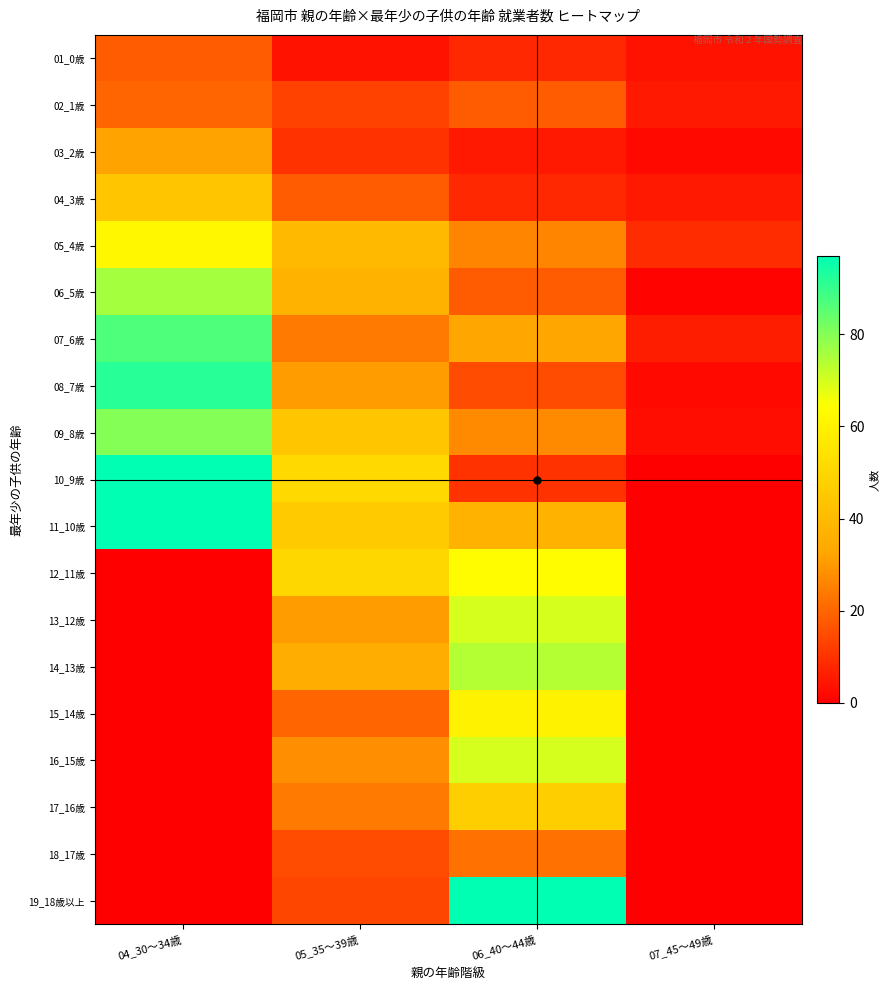

At which category is the sum across all series the highest?

04_30～34歳